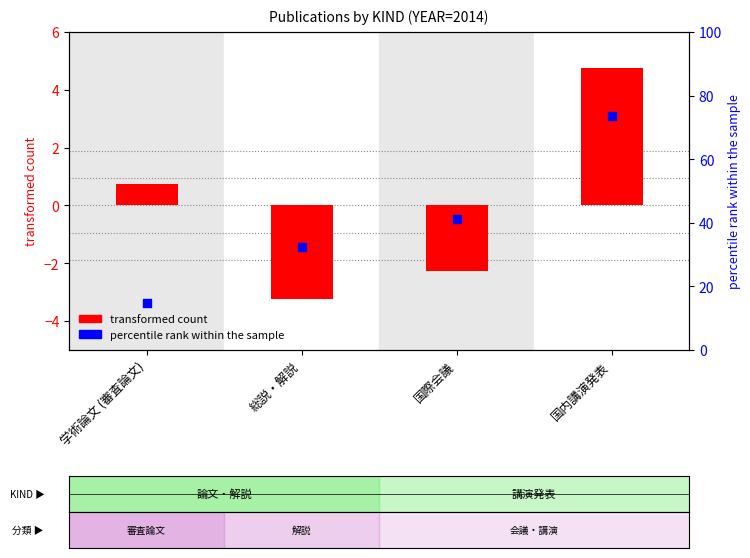

Which series has the widest spread of Y values?

percentile rank within the sample